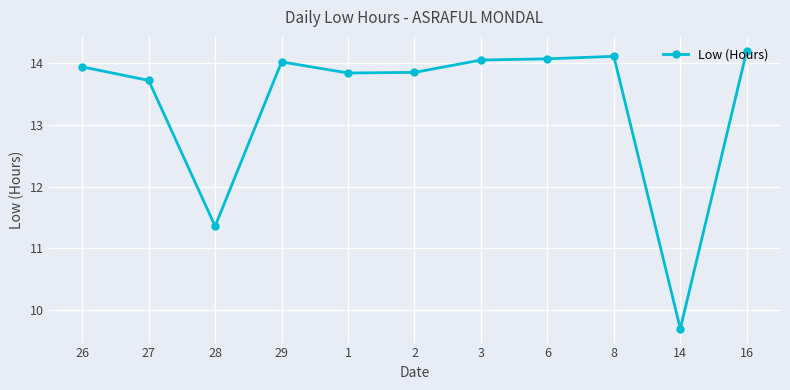

Where is the first local maximum?

29